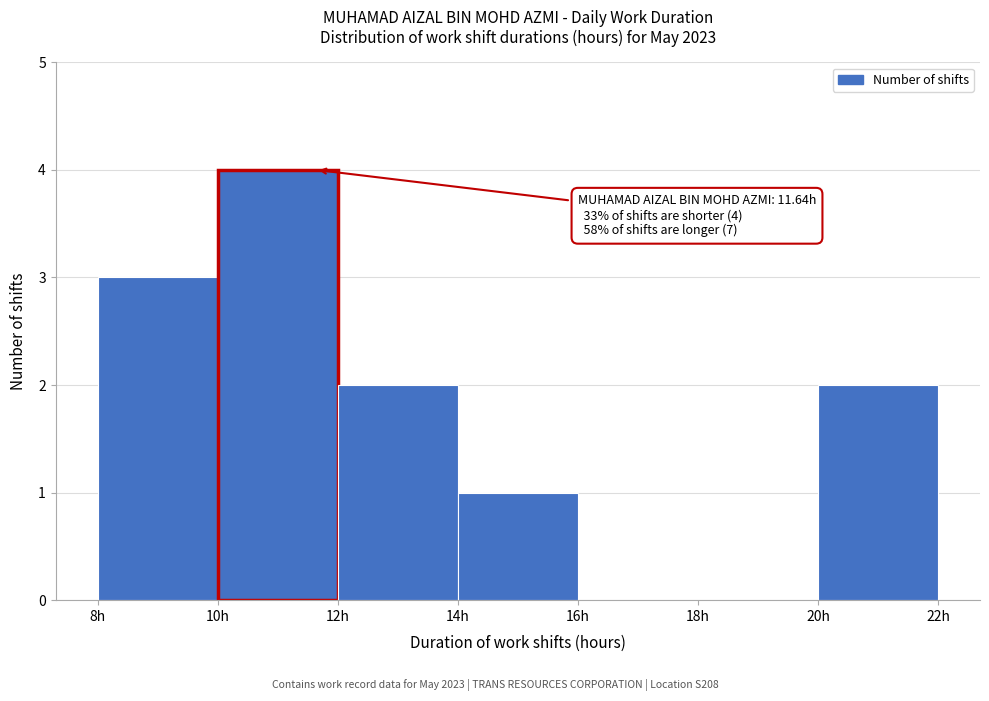

Over which range of the x-axis is the bar tallest?

10 to 12